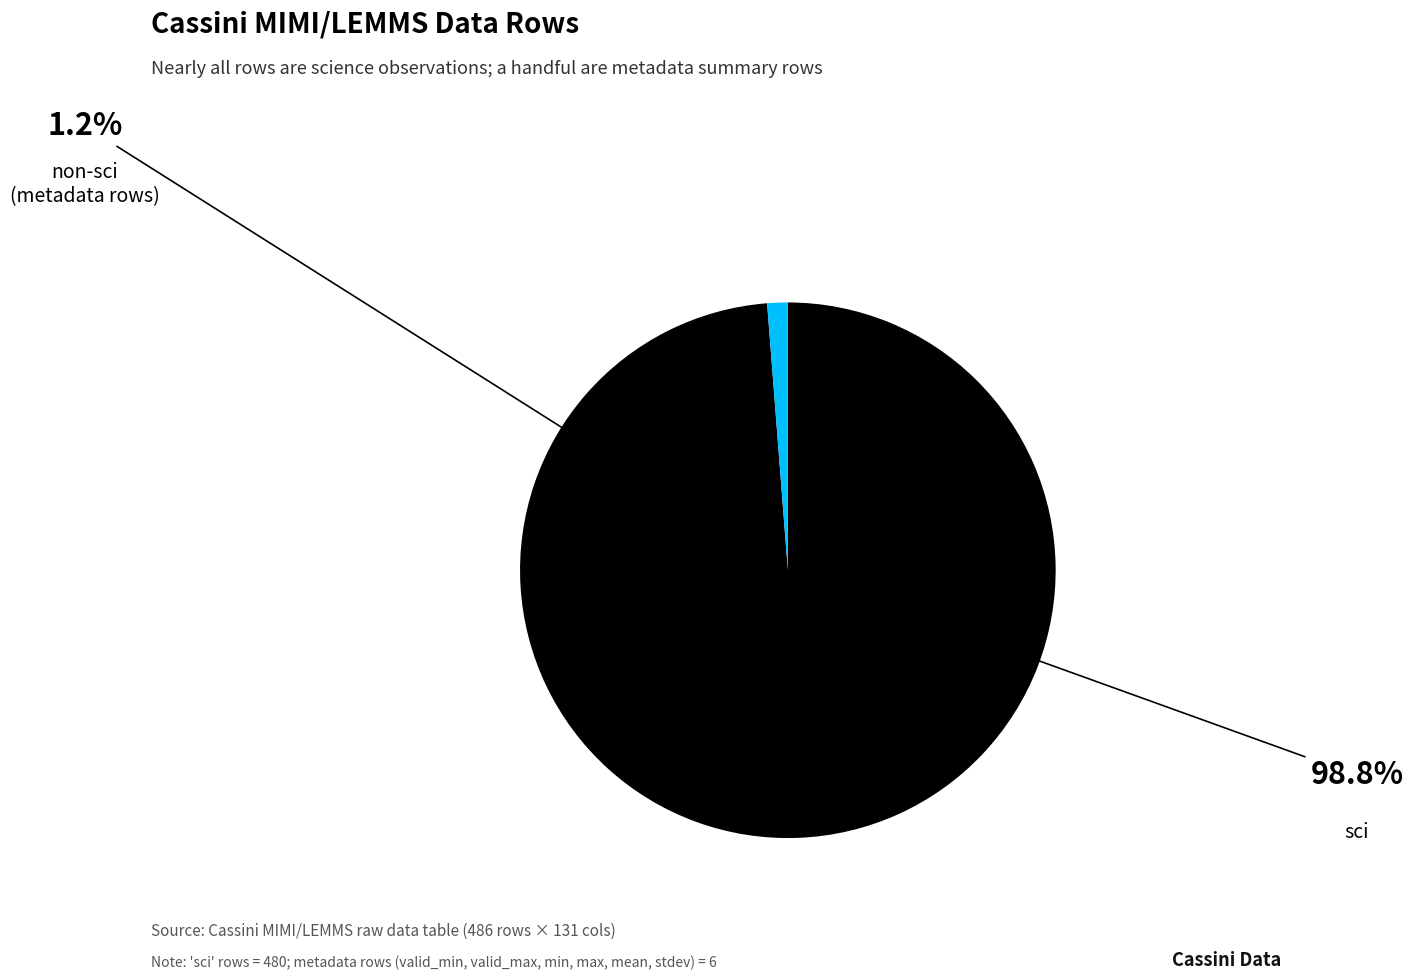

Which category accounts for the majority?

sci